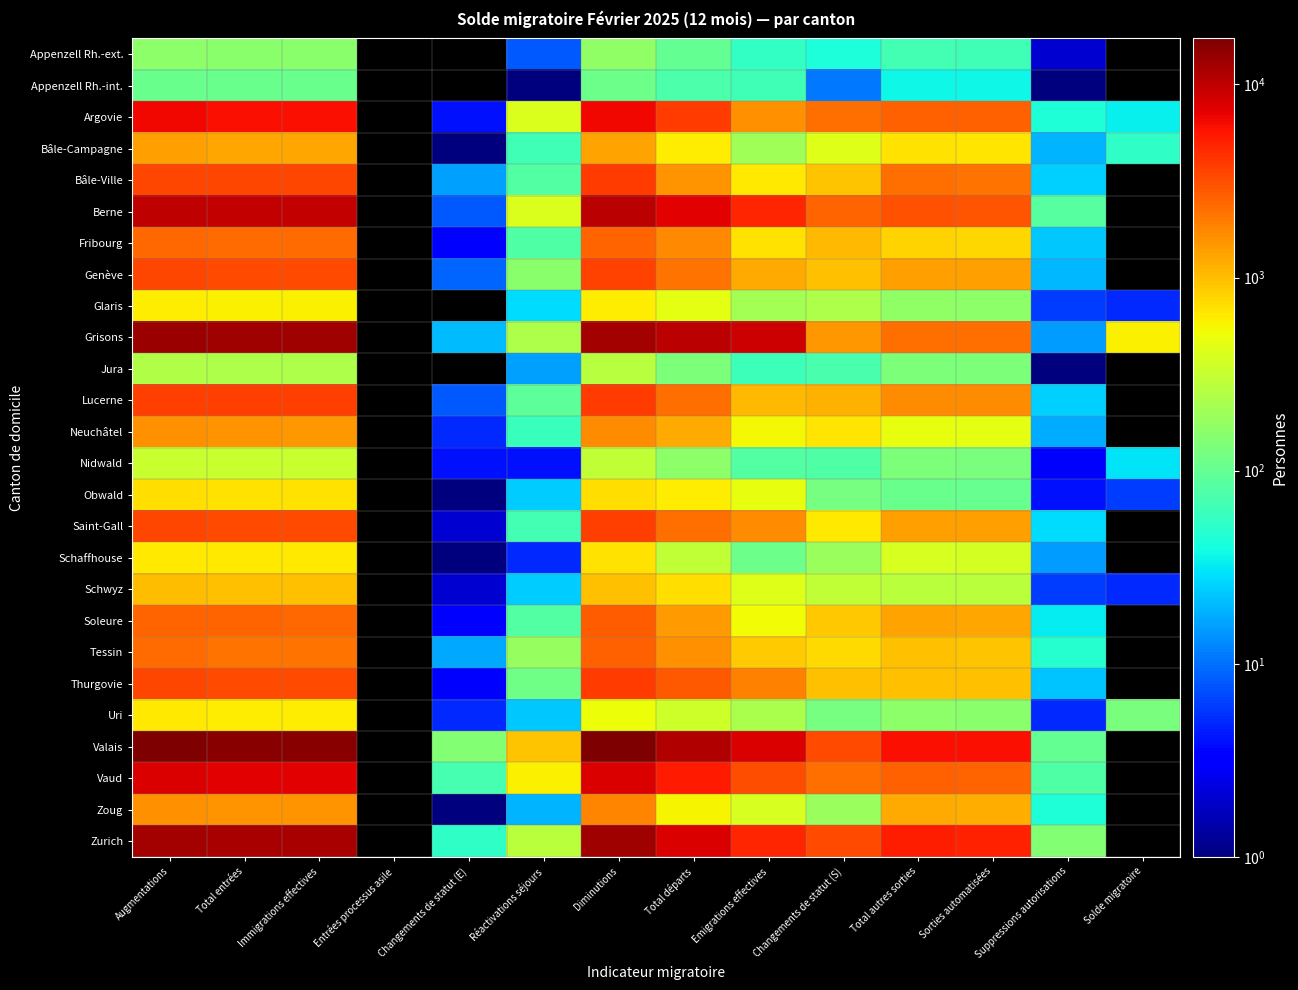

What is the difference between the highest and lowest values at Réactivations séjours?

952.0